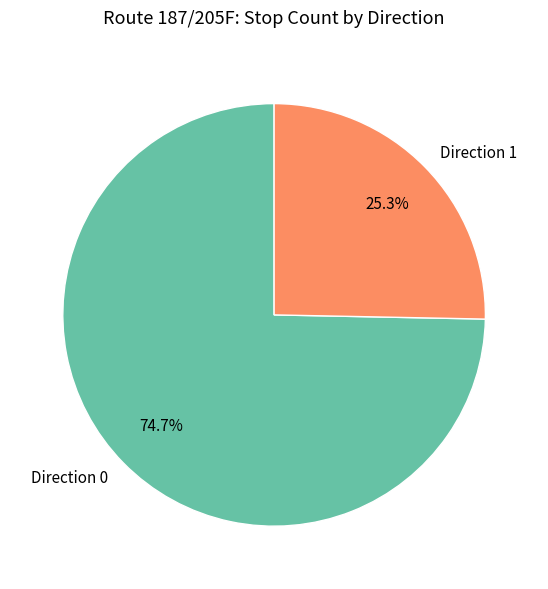

True or false: Direction 0 accounts for 69% of the total.

False